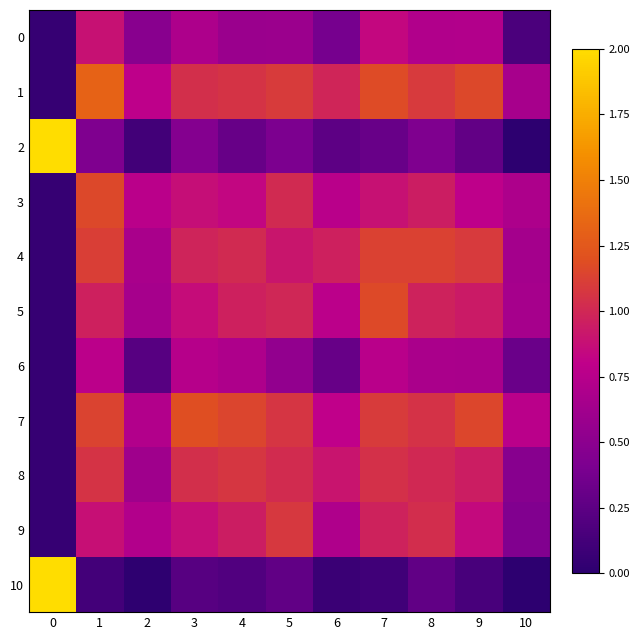

What is the spread (max minus min) of values at 9?

1.0